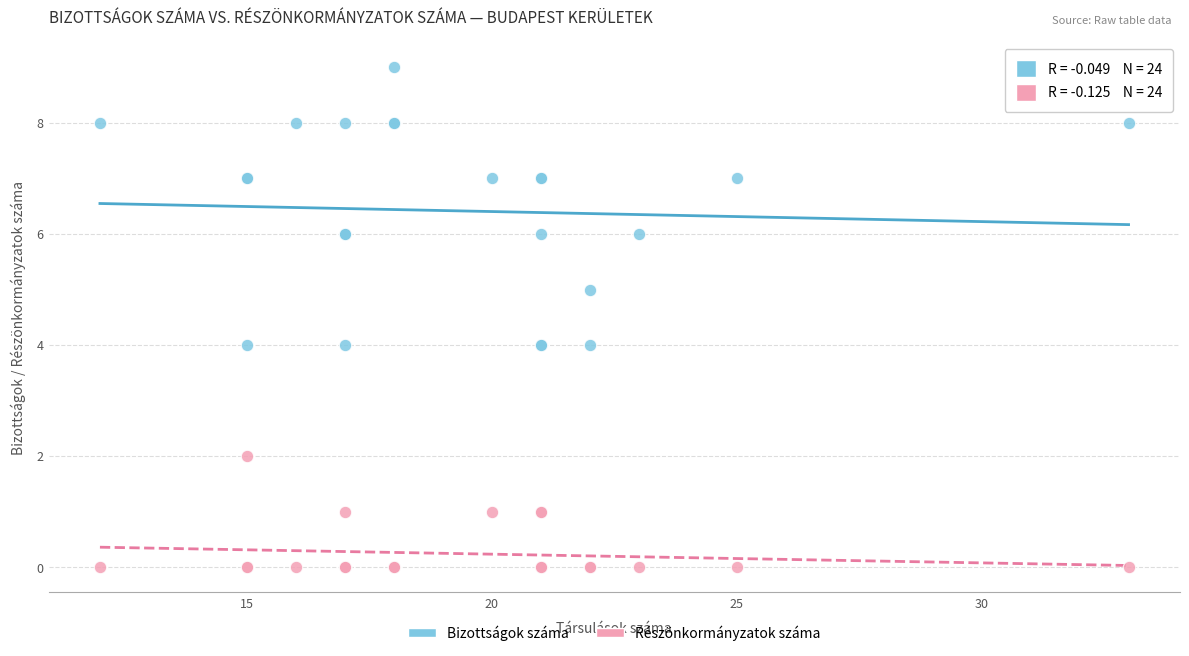

Which series has the largest Y range (max minus min)?

Bizottságok száma